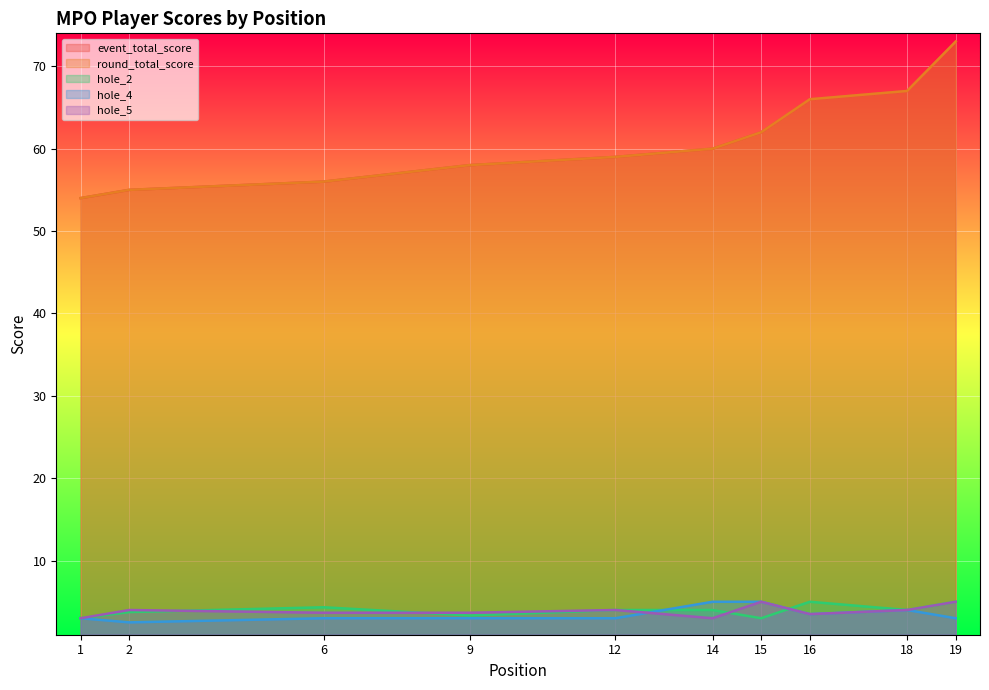

What is the lowest value of the round_total_score series?

54